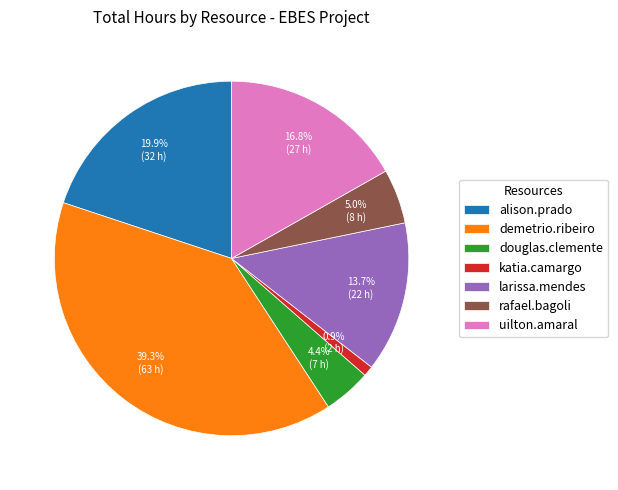

What percentage is the larissa.mendes slice, to the nearest percent?

14%